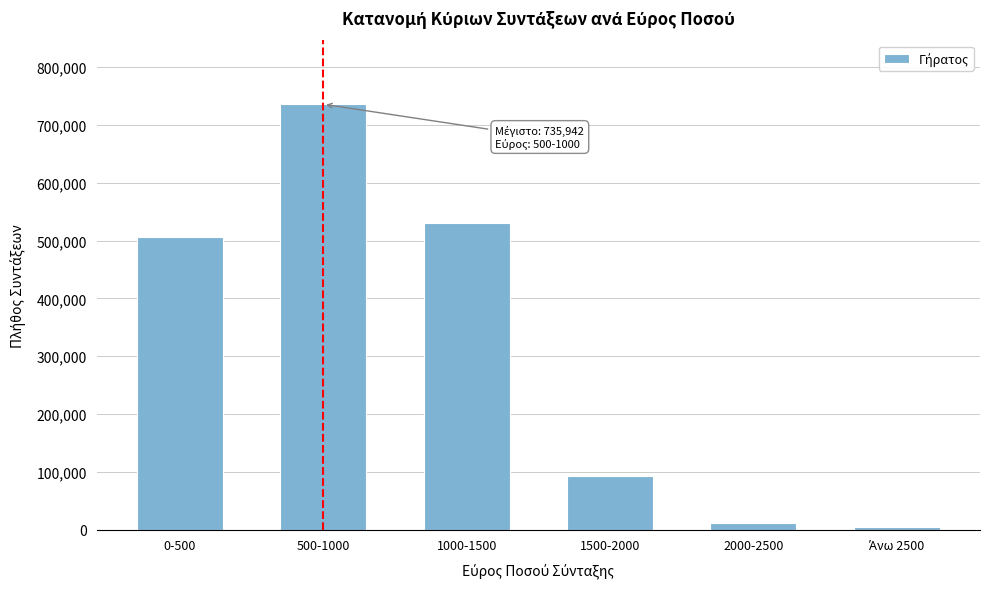

Reading right to left, what are all the values shown in this chart?

4787	10644	92706	529742	735942	506796